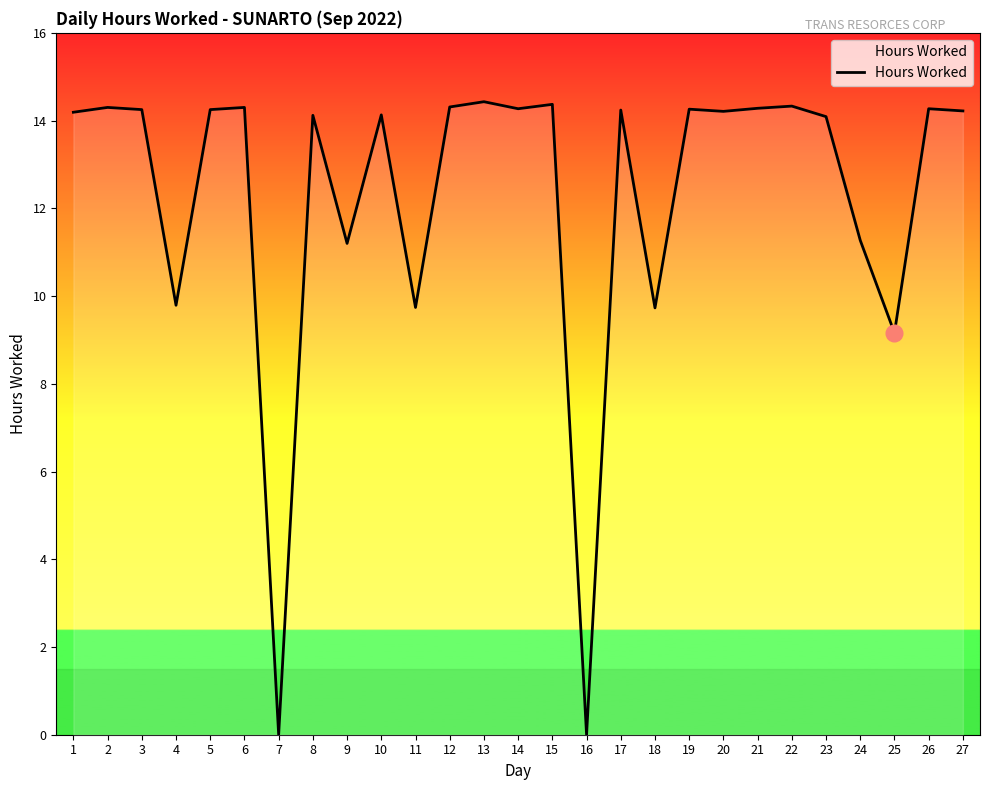

What is the difference between the maximum and minimum values?

14.4